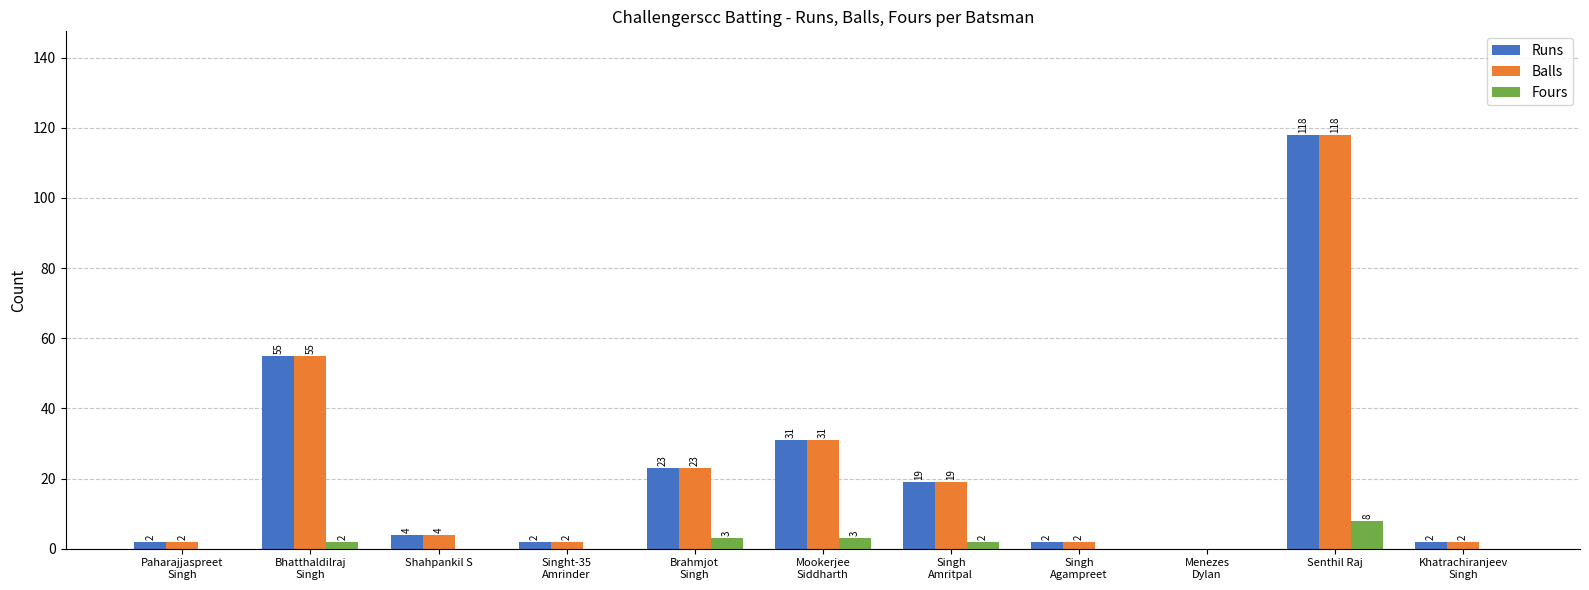

Where does the Balls series first go above 4?

Bhatthaldilraj
Singh